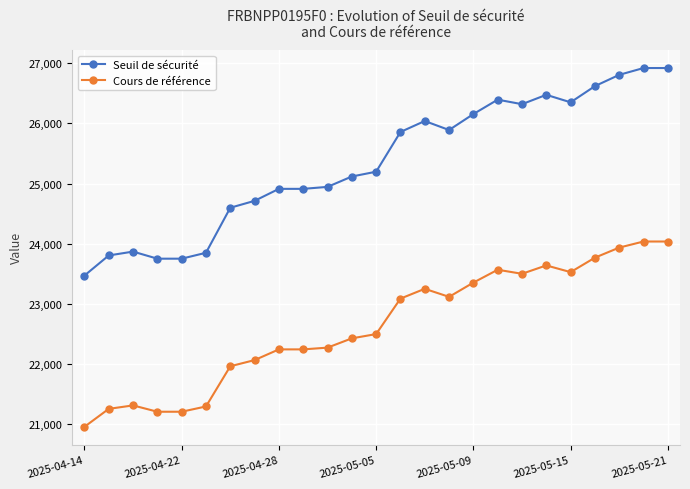

Is this an area chart (filled region under the line)?

No